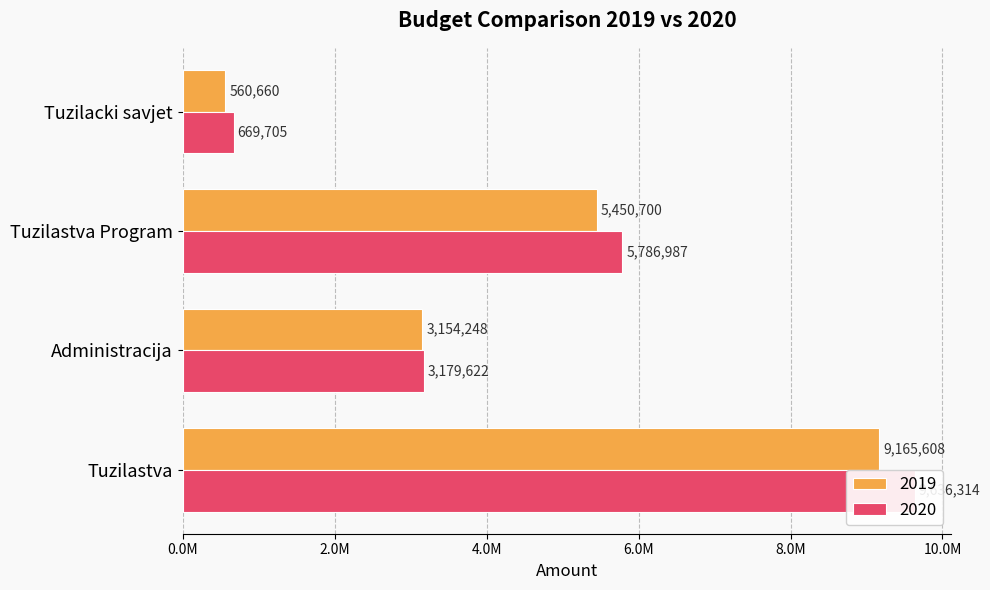

What is the label of the 4th bar from the left?

Tuzilacki savjet